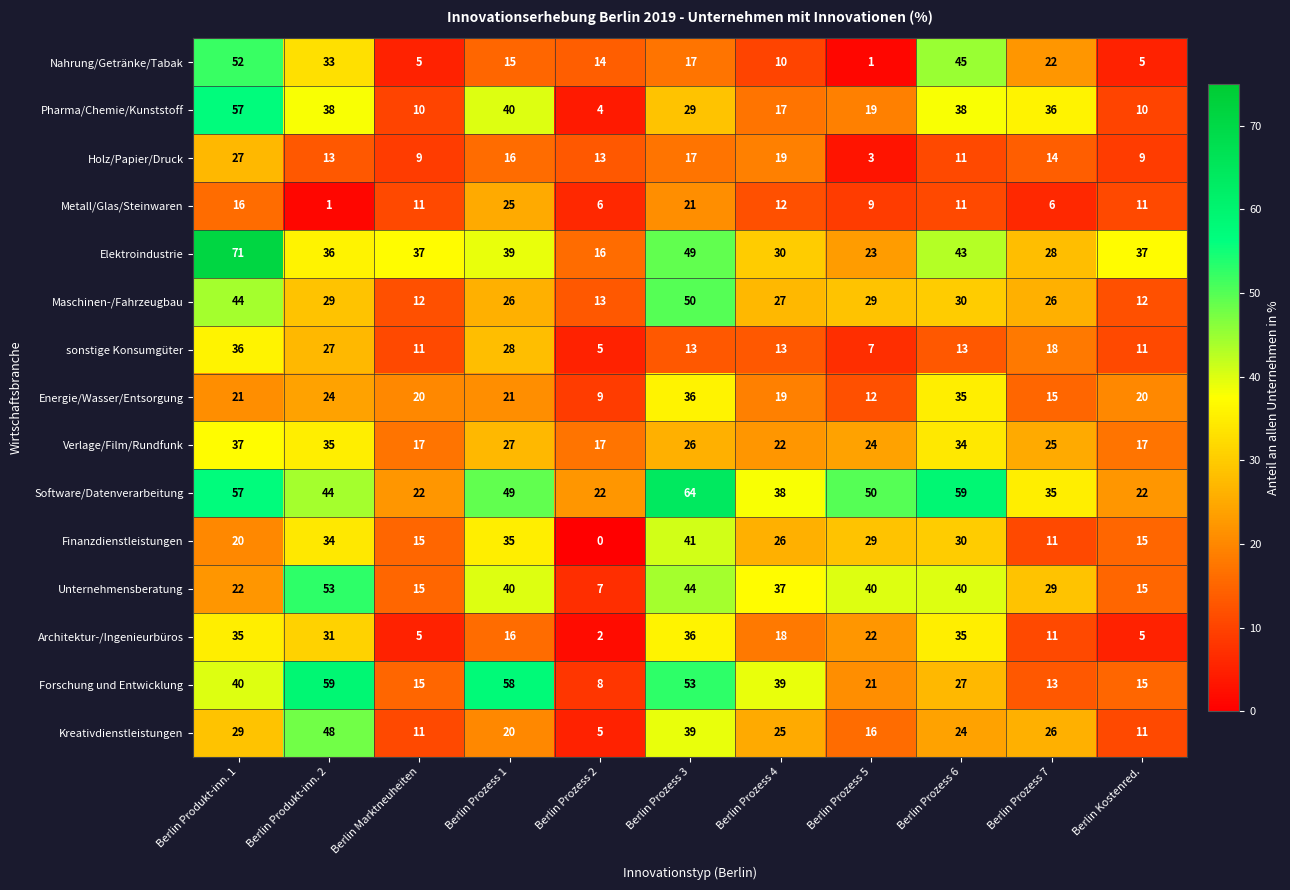

At which category is the sum across all series the highest?

Berlin Produkt-inn. 1